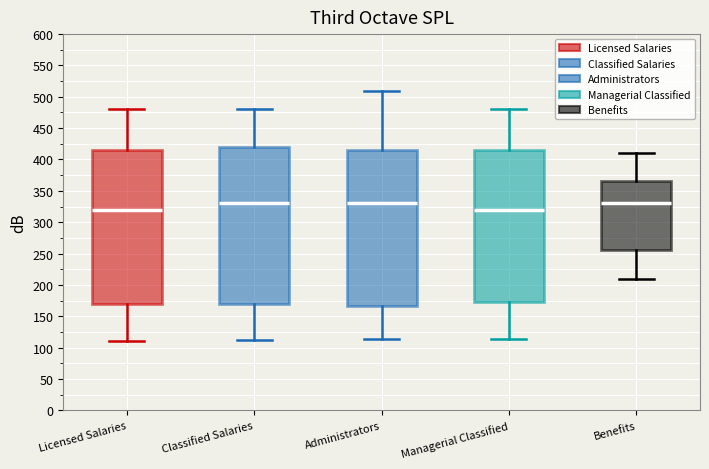

Where does the median line of the box for Administrators sit on the y-axis? The values are not printed on the chart, so give them approximately, as read against the axis.

330